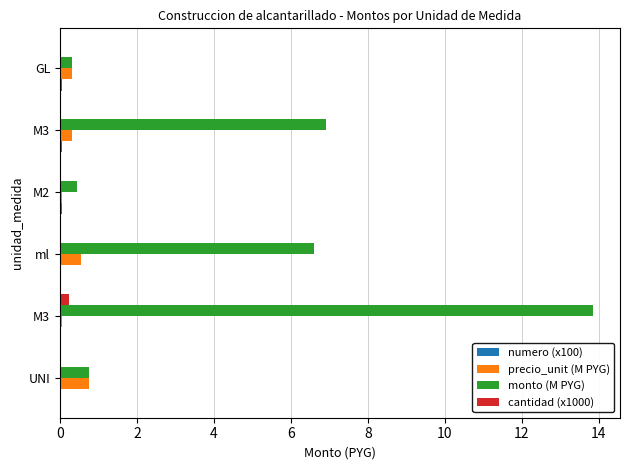

How many data points does each series have?

6